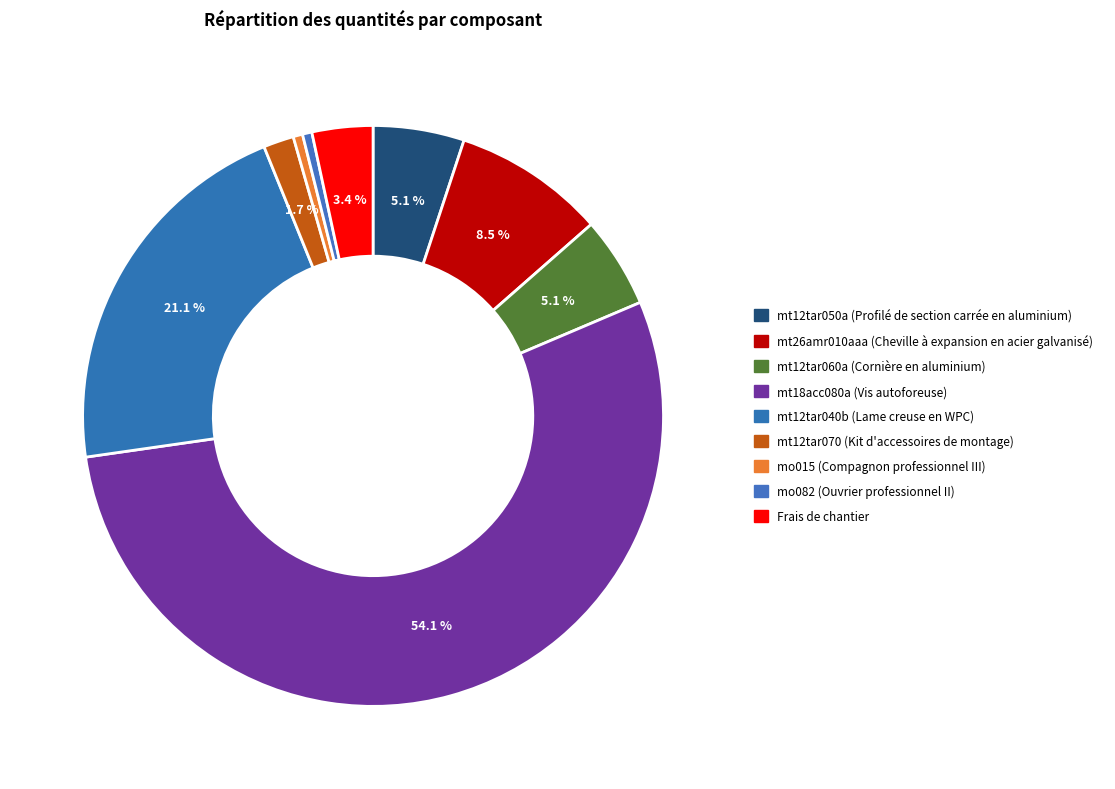

What is the smallest slice in the pie chart?

mo015 (Compagnon professionnel III)